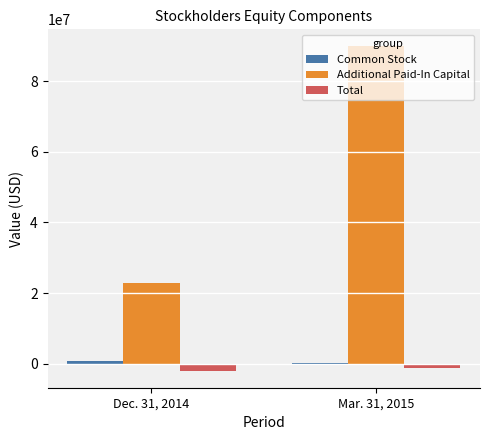

Which series has the largest total across all categories?

Additional Paid-In Capital